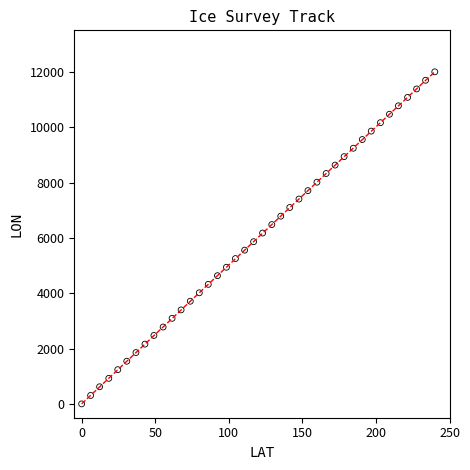

What is the range of Y values (max minus min)?

12000.0